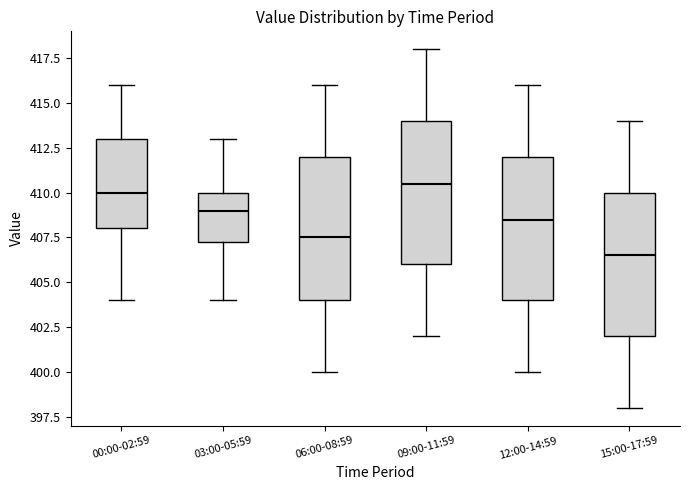

Reading left to right, read every box against the y-axis: the position of its median line, the range the box covers, and the ends of its whiskers. The values are not printed on the chart, so give them approximately, as read against the axis.

00:00-02:59: median 410.0, box 408.0 to 413.0, whiskers 404.0 to 416.0
03:00-05:59: median 409.0, box 407.5 to 410.0, whiskers 404.0 to 413.0
06:00-08:59: median 407.5, box 404.0 to 412.0, whiskers 400.0 to 416.0
09:00-11:59: median 410.5, box 406.0 to 414.0, whiskers 402.0 to 418.0
12:00-14:59: median 408.5, box 404.0 to 412.0, whiskers 400.0 to 416.0
15:00-17:59: median 406.5, box 402.0 to 410.0, whiskers 398.0 to 414.0